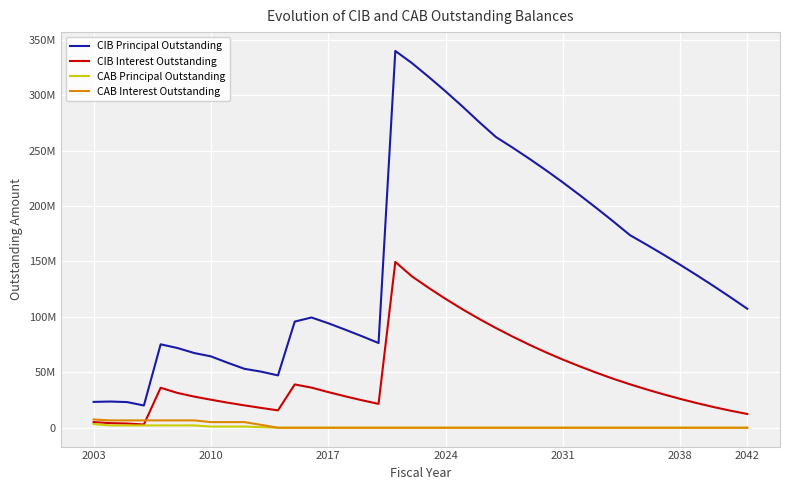

List the series in order of their peak value, lowest first.

CAB Principal Outstanding, CAB Interest Outstanding, CIB Interest Outstanding, CIB Principal Outstanding